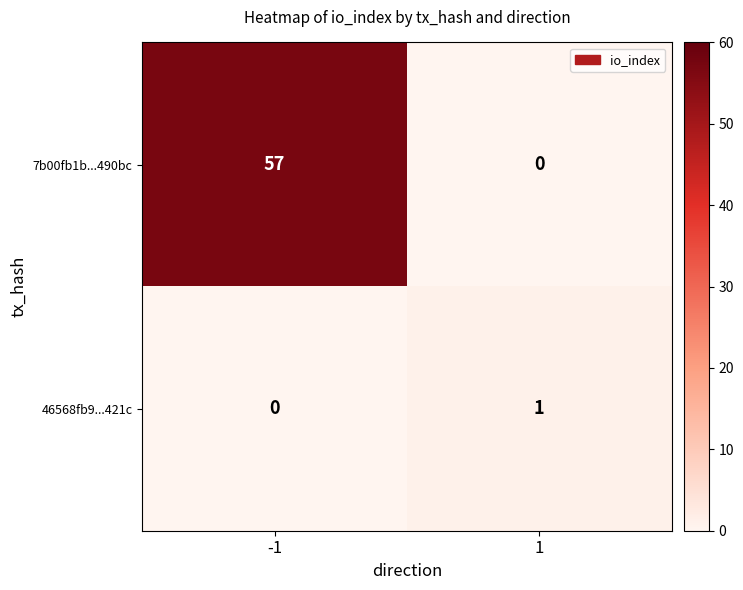

Is the value of 7b00fb1b...490bc at -1 greater than the value of 46568fb9...421c at -1?

Yes